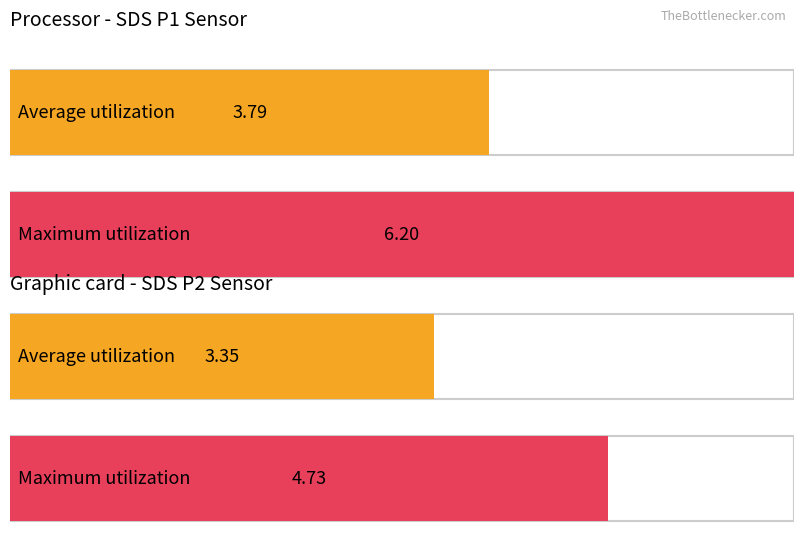

Are the bars grouped side by side (vs. stacked)?

Yes